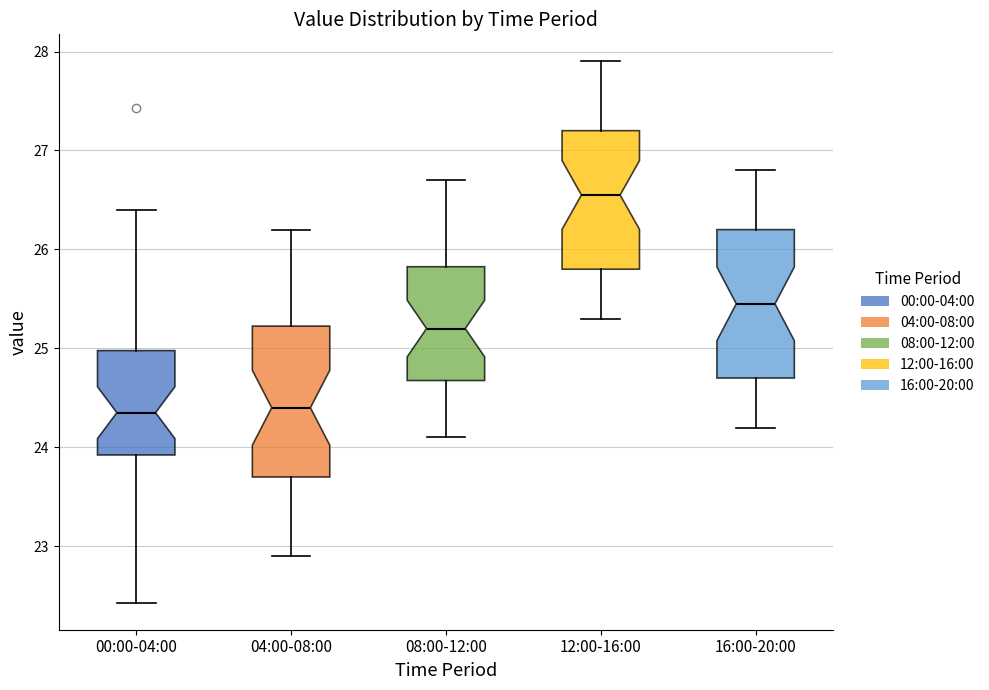

Which box has the highest median line?

12:00-16:00